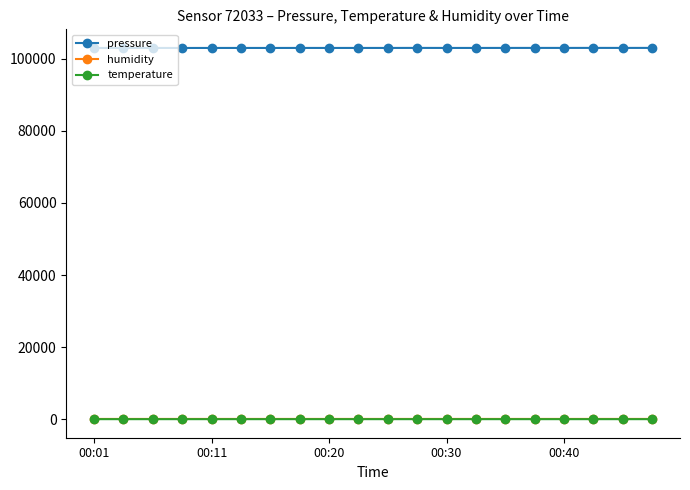

At how many categories does at least one series exceed 78022?

20